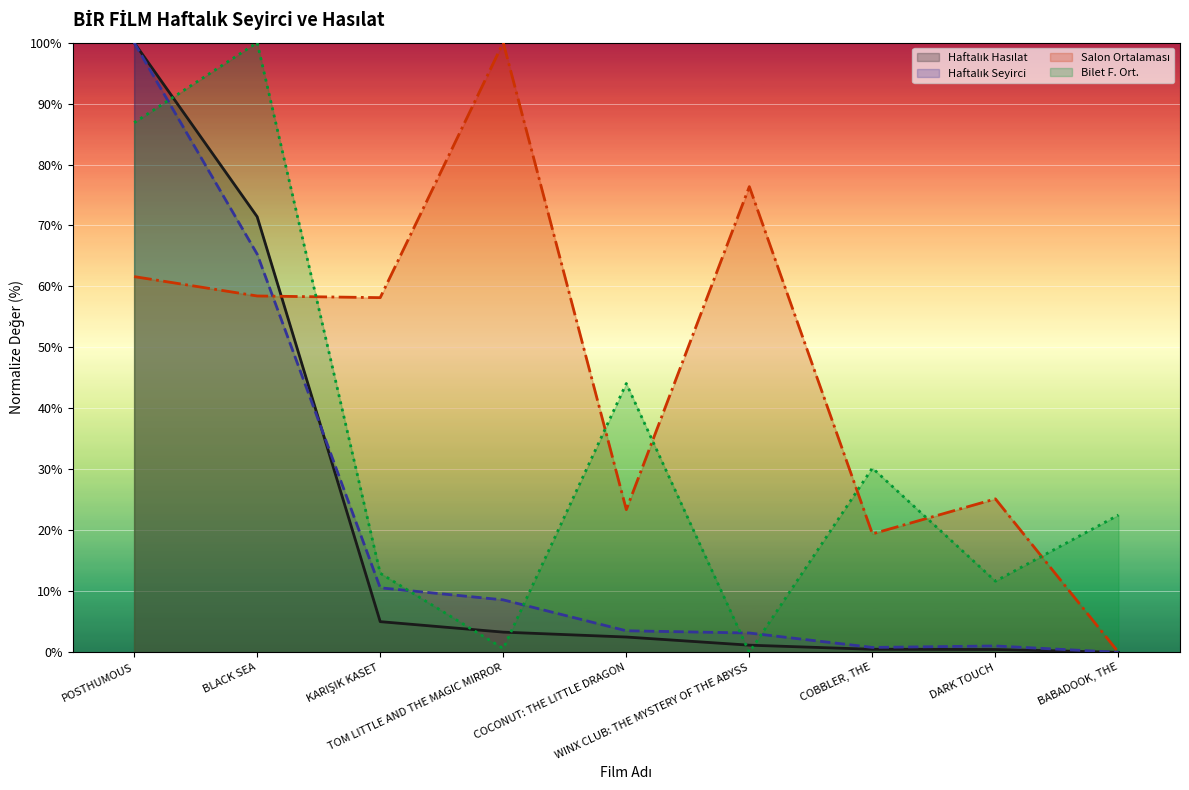

What value does the Haftalık Seyirci series have at POSTHUMOUS?

100.0